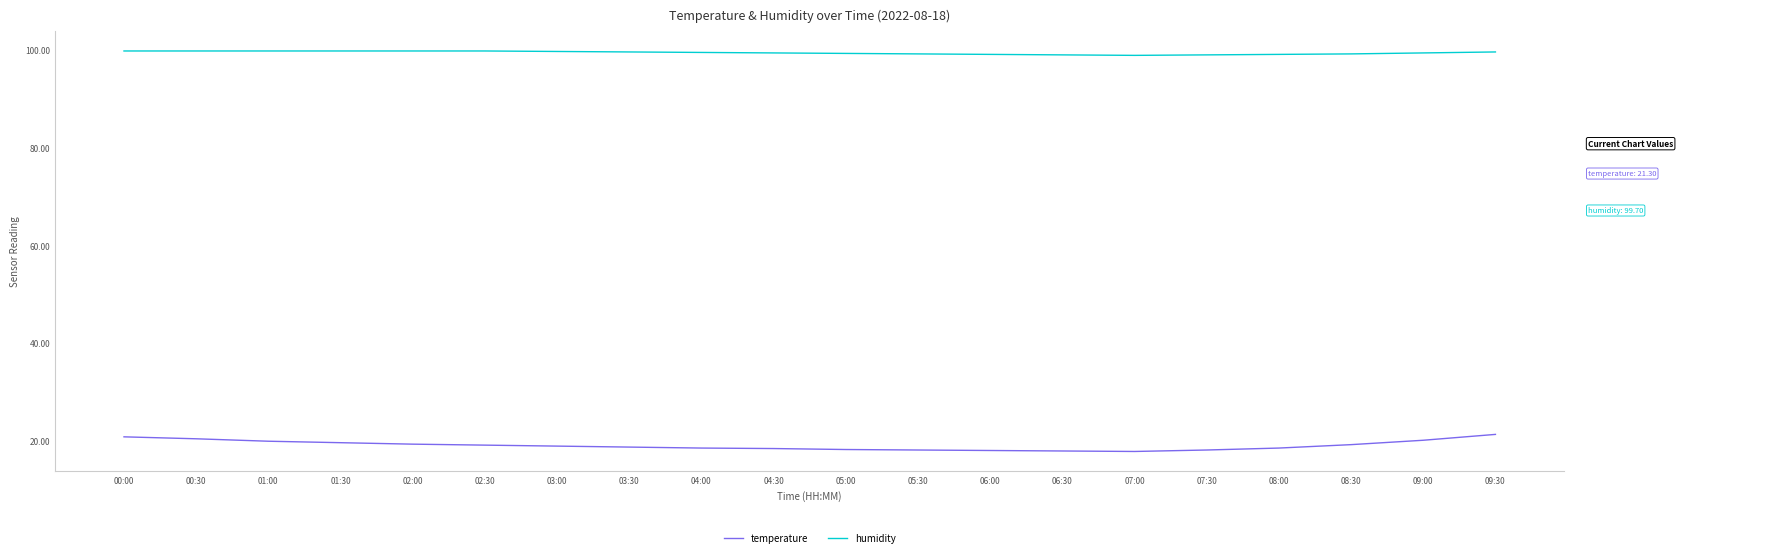

At how many categories does at least one series exceed 62?

20